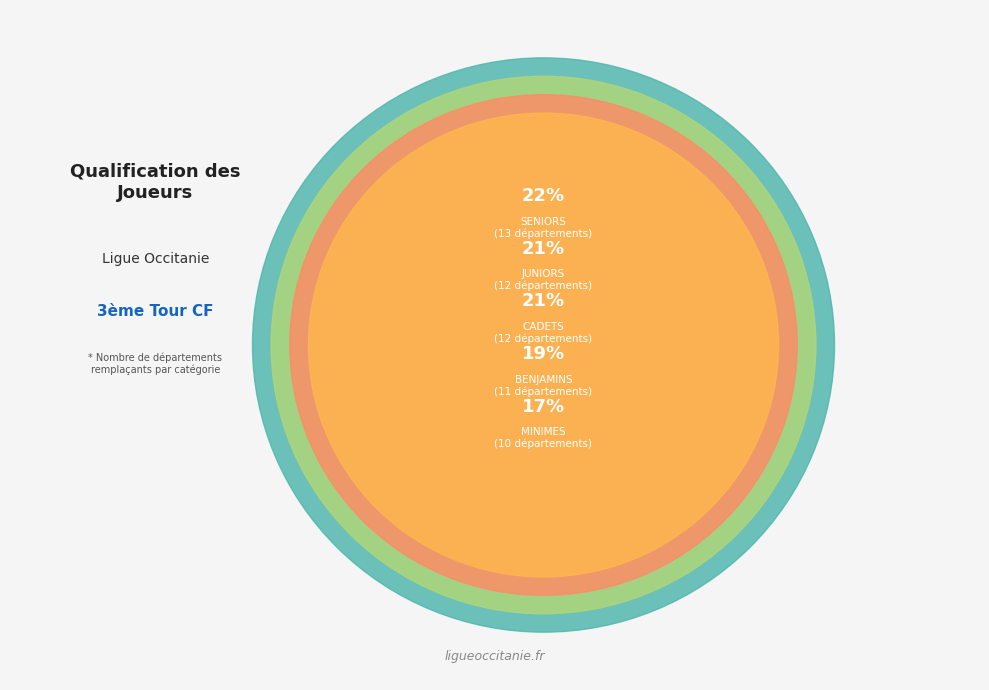

Which slice is the largest?

SENIORS